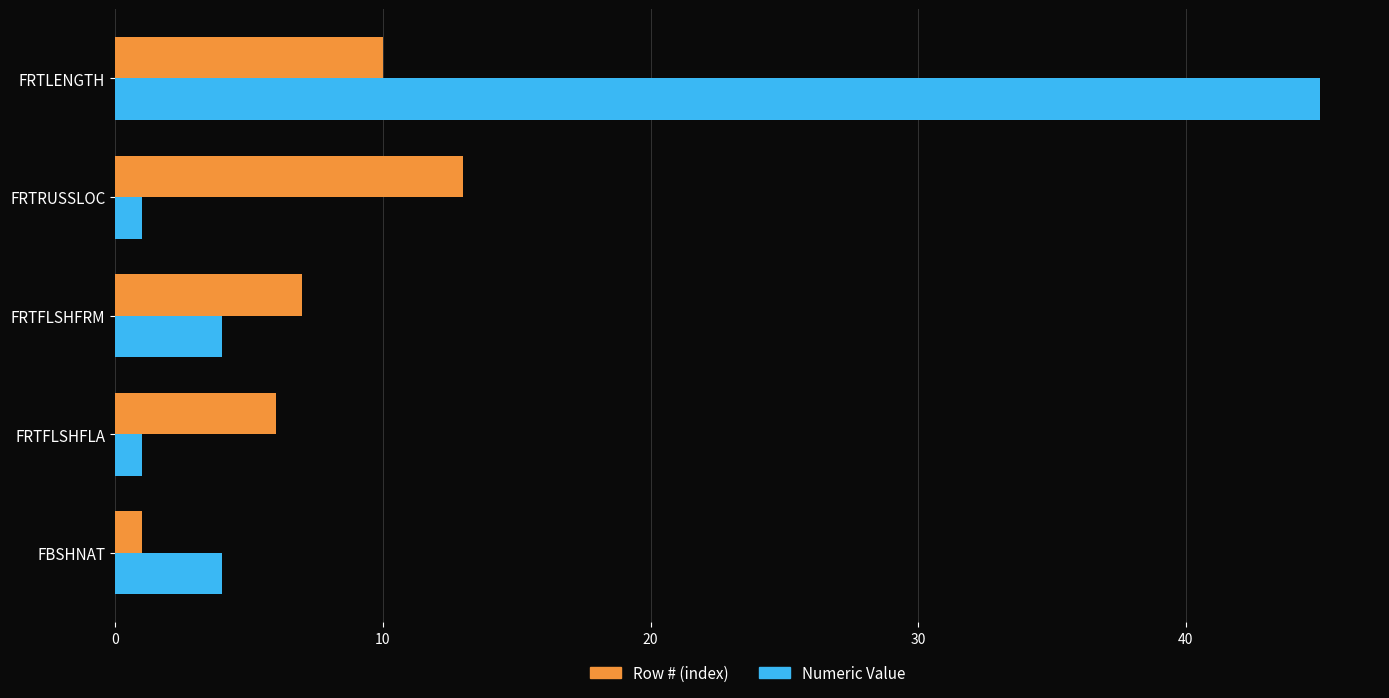

How many categories are shown in the chart?

5